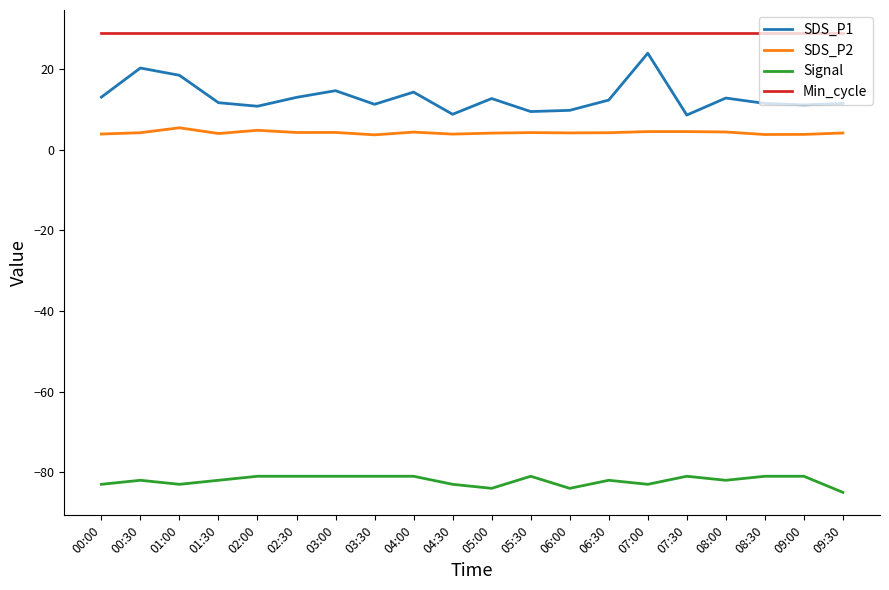

List the series in order of their peak value, lowest first.

Signal, SDS_P2, SDS_P1, Min_cycle